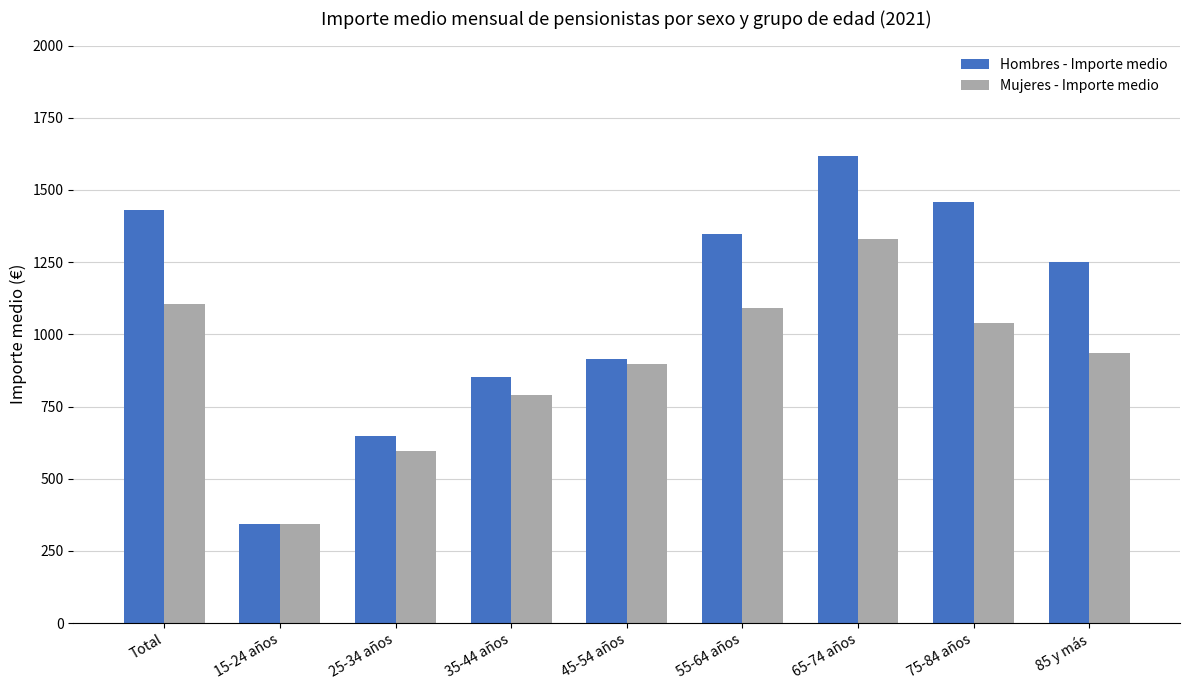

At how many categories does at least one series exceed 1542?

1